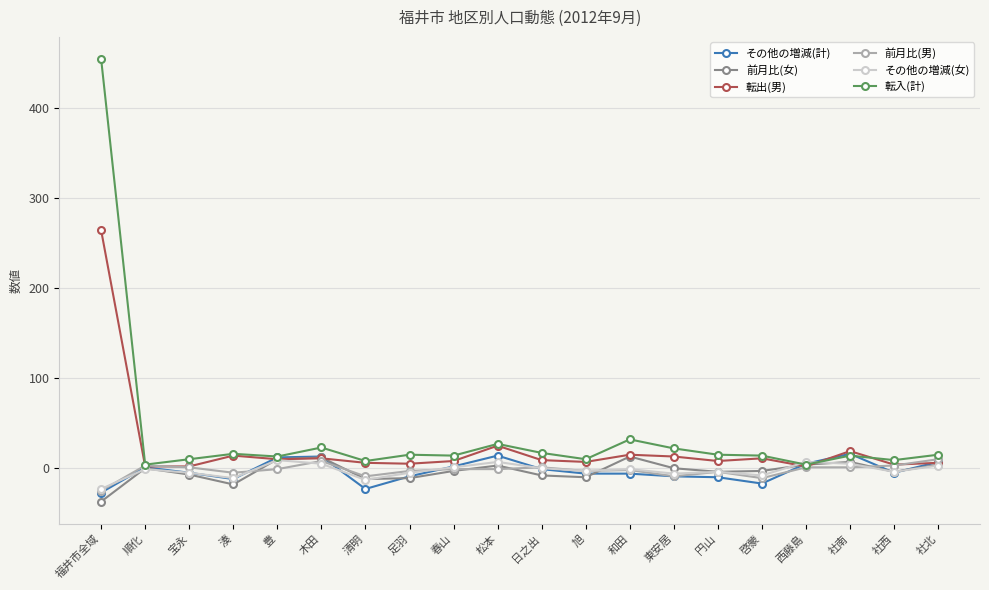

Is the value of 転出(男) at 西藤島 greater than the value of 前月比(男) at 福井市全域?

Yes